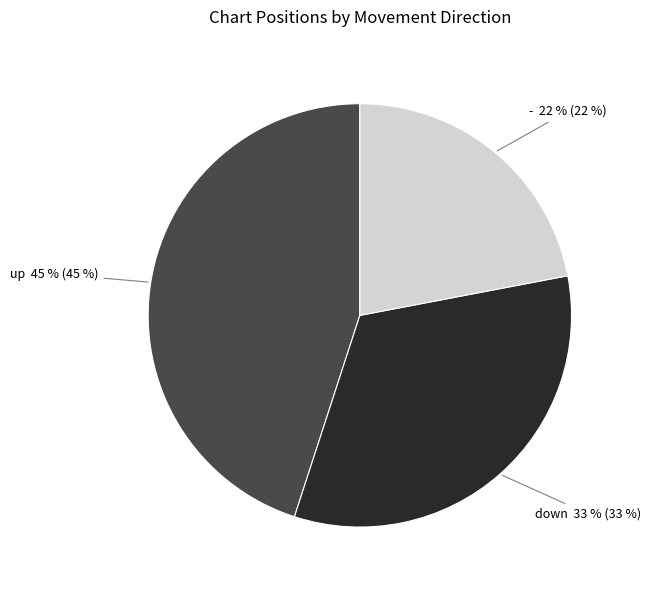

Does any single category account for the majority?

No